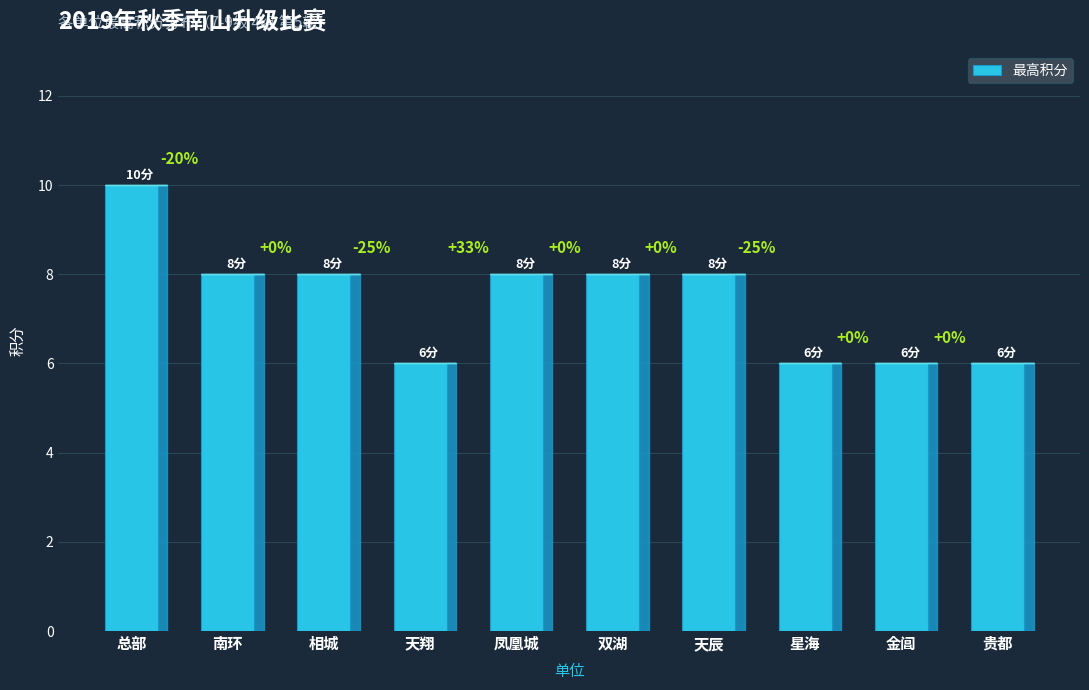

Reading left to right, what are all the values shown in this chart?

总部=10	南环=8	相城=8	天翔=6	凤凰城=8	双湖=8	天辰=8	星海=6	金阊=6	贵都=6